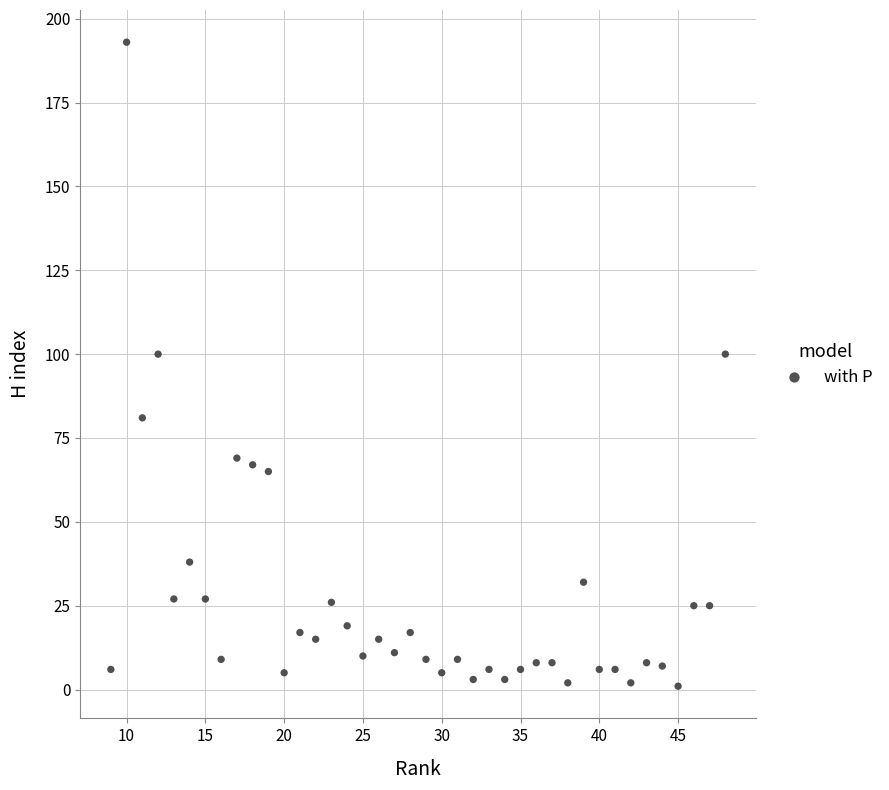

What is the range of X values (max minus min)?

39